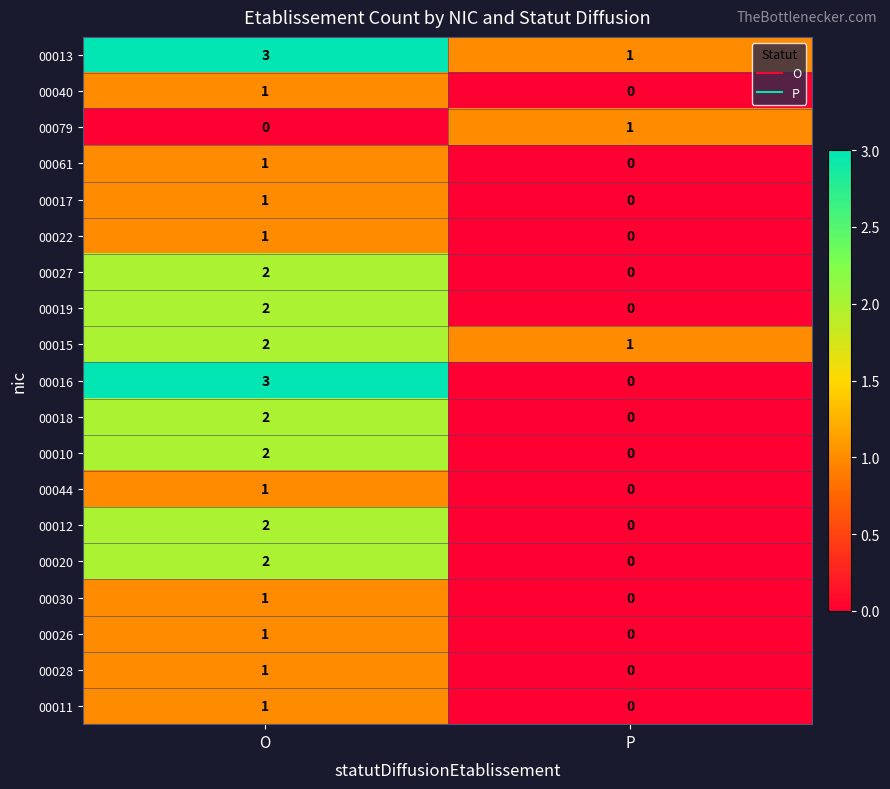

How many distinct data groups are displayed?

19